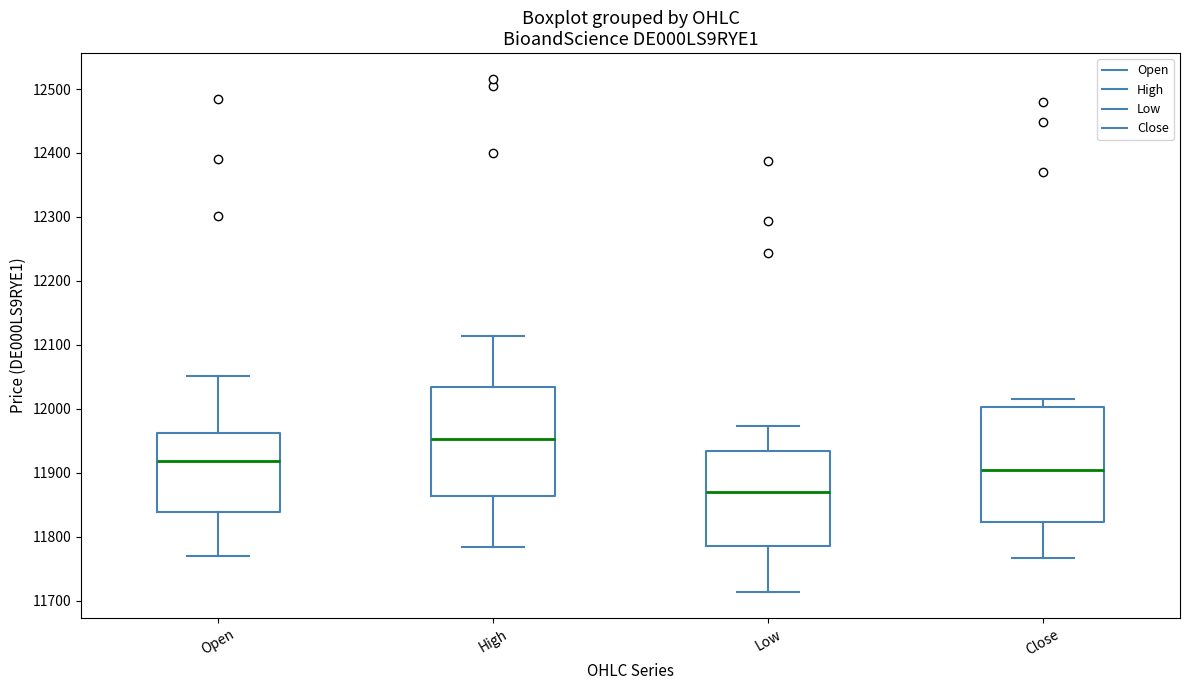

Reading left to right, read every box against the y-axis: the position of its median line, the range the box covers, and the ends of its whiskers. The values are not printed on the chart, so give them approximately, as read against the axis.

Open: median 11920, box 11840 to 11960, whiskers 11770 to 12050
High: median 11950, box 11860 to 12030, whiskers 11780 to 12110
Low: median 11870, box 11780 to 11930, whiskers 11710 to 11970
Close: median 11900, box 11820 to 12000, whiskers 11770 to 12020